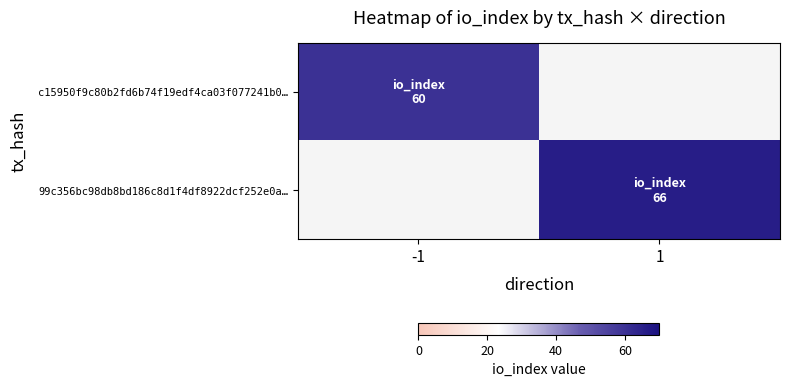

Which category has the lowest value across all series?

-1